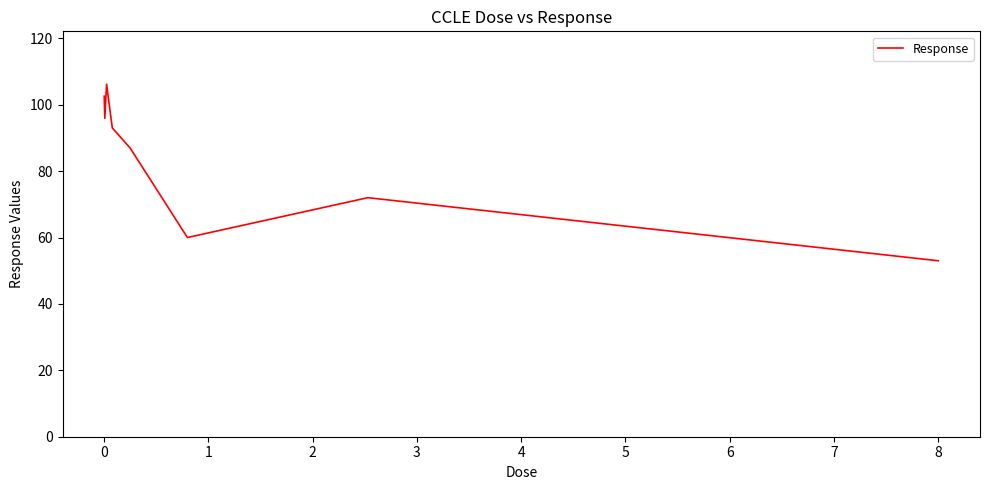

How many distinct data groups are displayed?

1